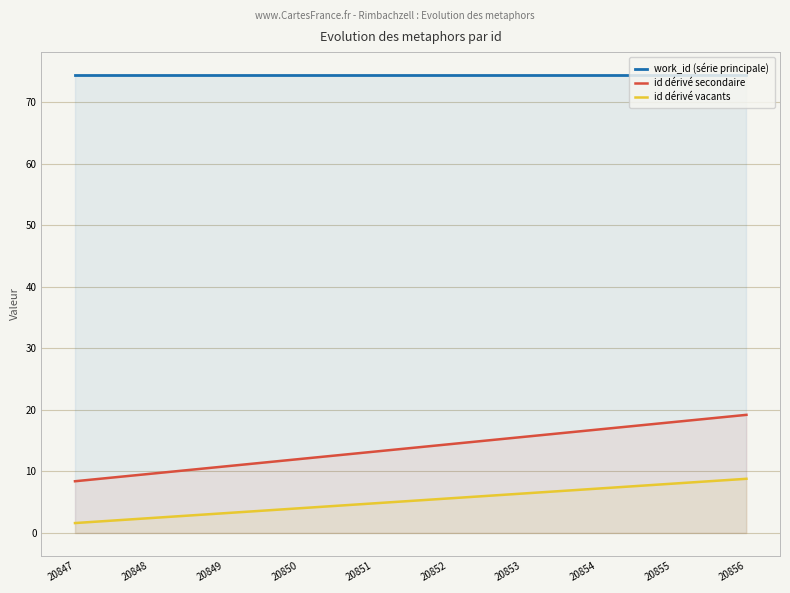

Is it true that work_id (série principale) equals 114.0 at 20849?

False